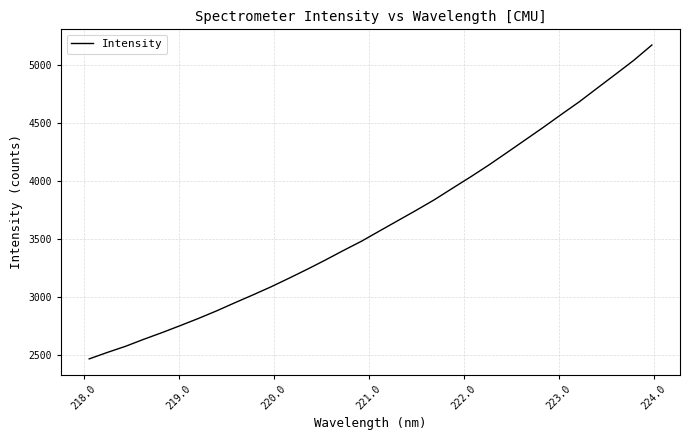

True or false: the data has more than 2 interior local peaks.

False